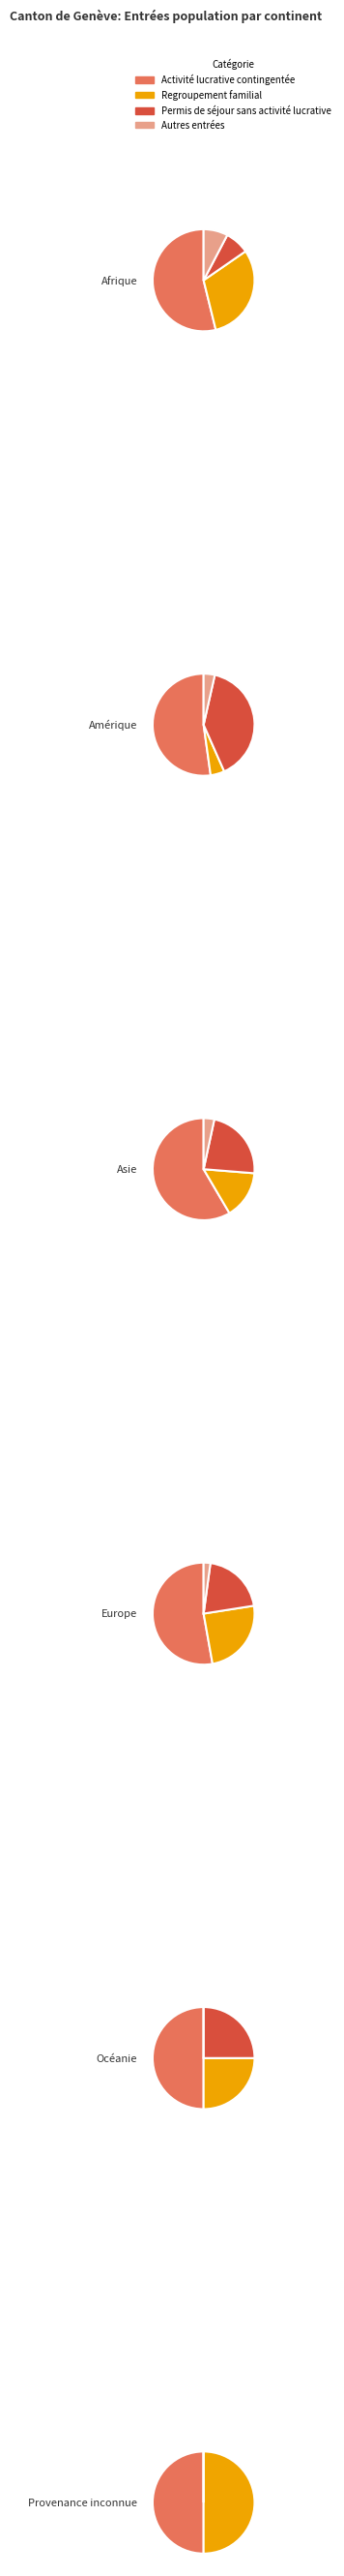

Is there a majority slice in this chart?

Yes